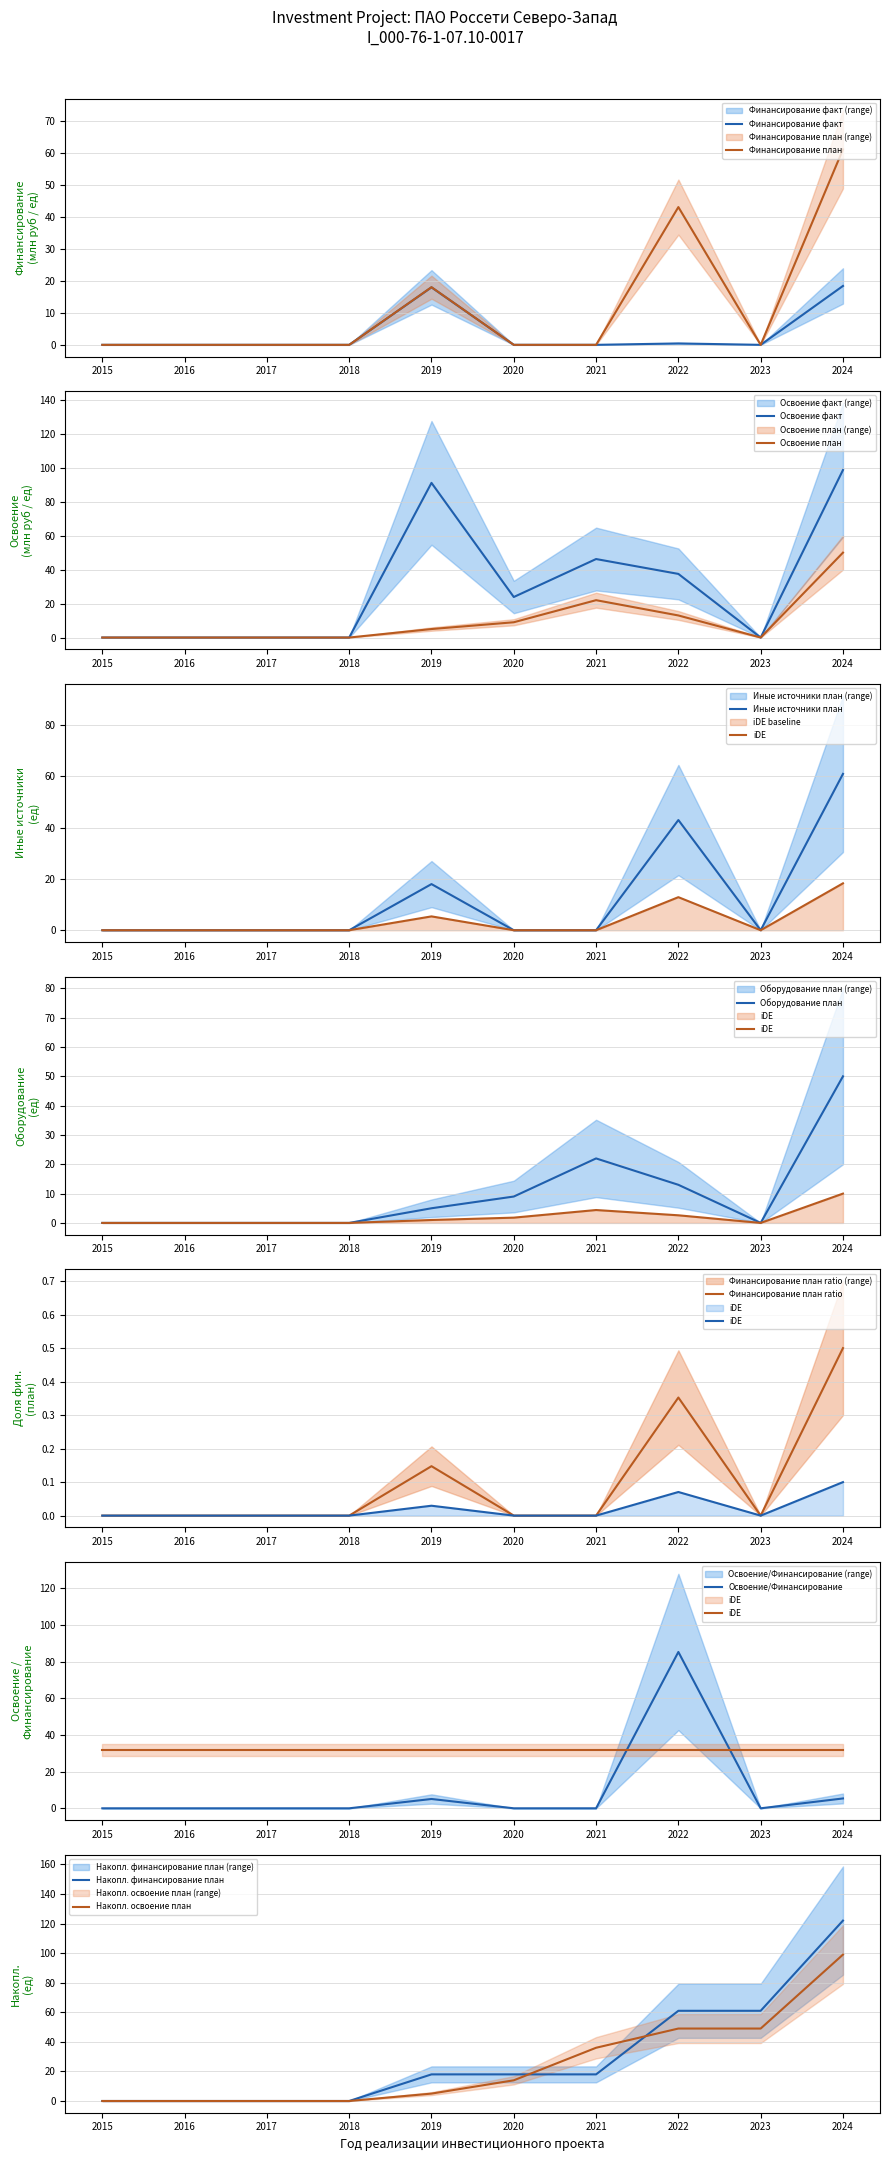

Does the chart display data point markers on the line(s)?

No